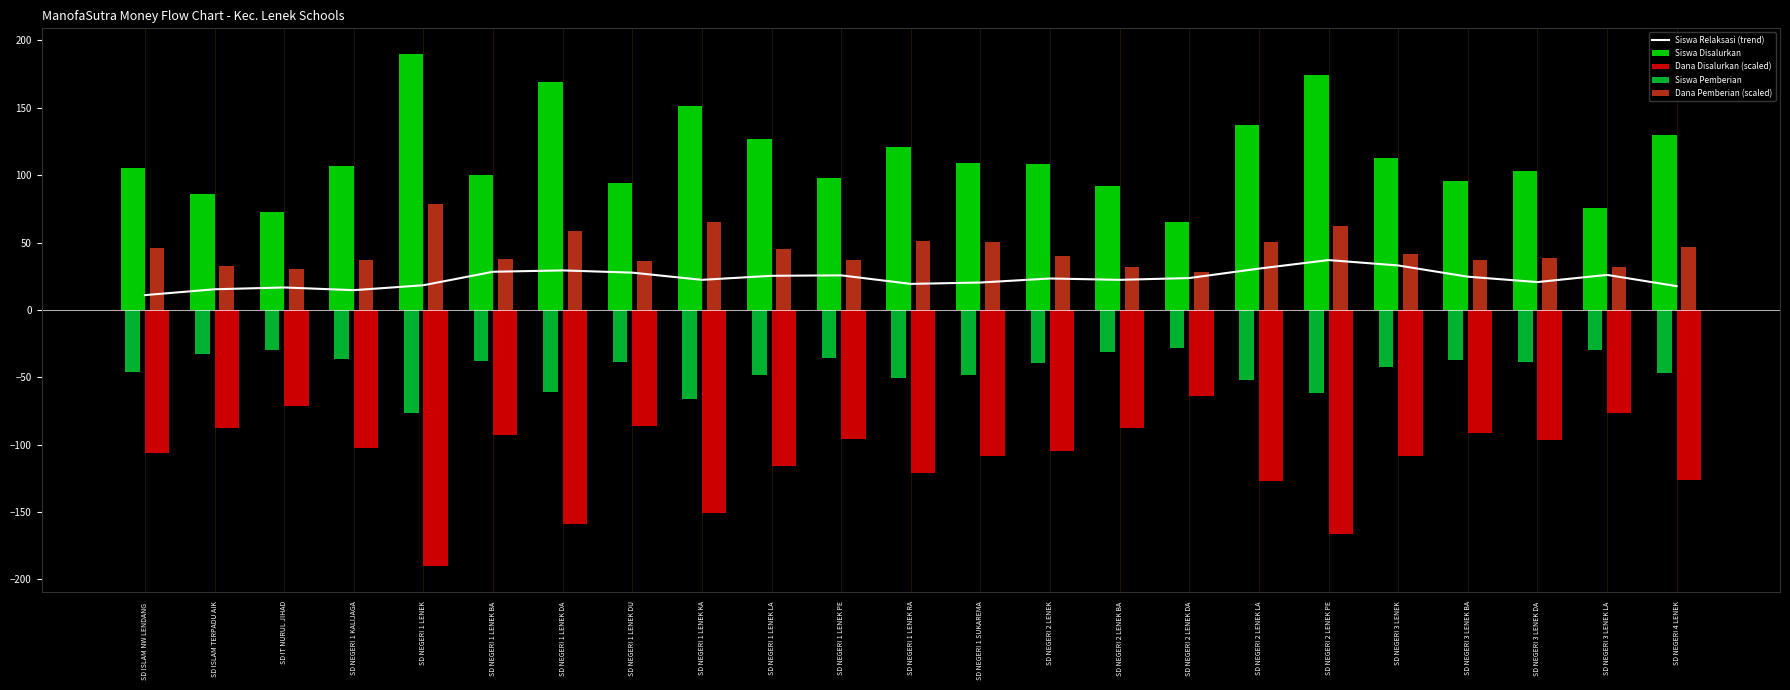

Rank the categories by Dana Disalurkan (scaled) value from lowest to highest.

SD NEGERI 1 LENEK, SD NEGERI 2 LENEK PE, SD NEGERI 1 LENEK DA, SD NEGERI 1 LENEK KA, SD NEGERI 2 LENEK LA, SD NEGERI 4 LENEK, SD NEGERI 1 LENEK RA, SD NEGERI 1 LENEK LA, SD NEGERI 1 SUKAREMA, SD NEGERI 3 LENEK, SD ISLAM NW LENDANG , SD NEGERI 2 LENEK, SD NEGERI 1 KALIJAGA, SD NEGERI 3 LENEK DA, SD NEGERI 1 LENEK PE, SD NEGERI 1 LENEK BA, SD NEGERI 3 LENEK BA, SD ISLAM TERPADU AIK, SD NEGERI 2 LENEK BA, SD NEGERI 1 LENEK DU, SD NEGERI 3 LENEK LA, SD IT NURUL JIHAD, SD NEGERI 2 LENEK DA